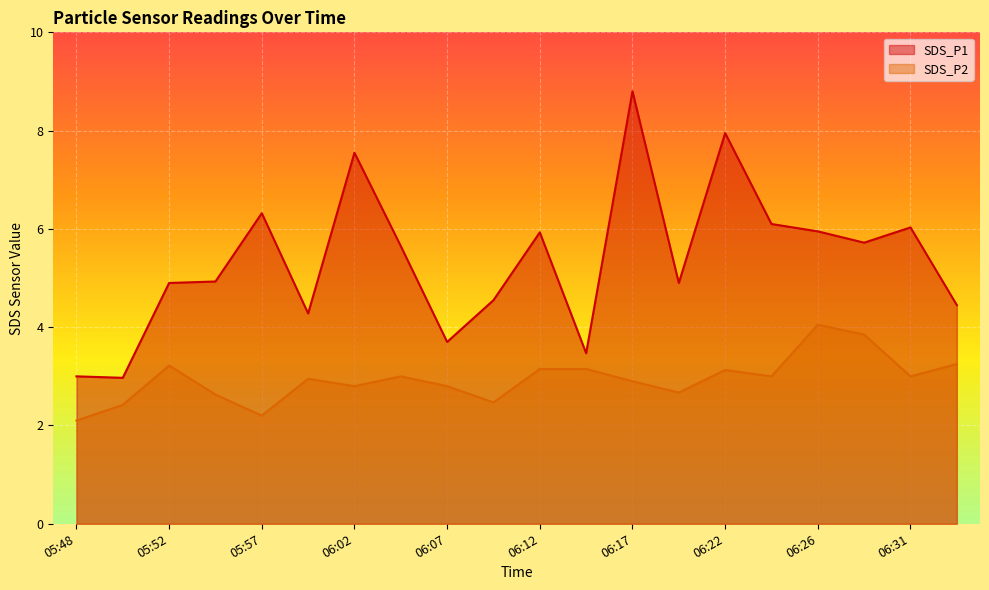

True or false: SDS_P1 and SDS_P2 cross at least once.

False